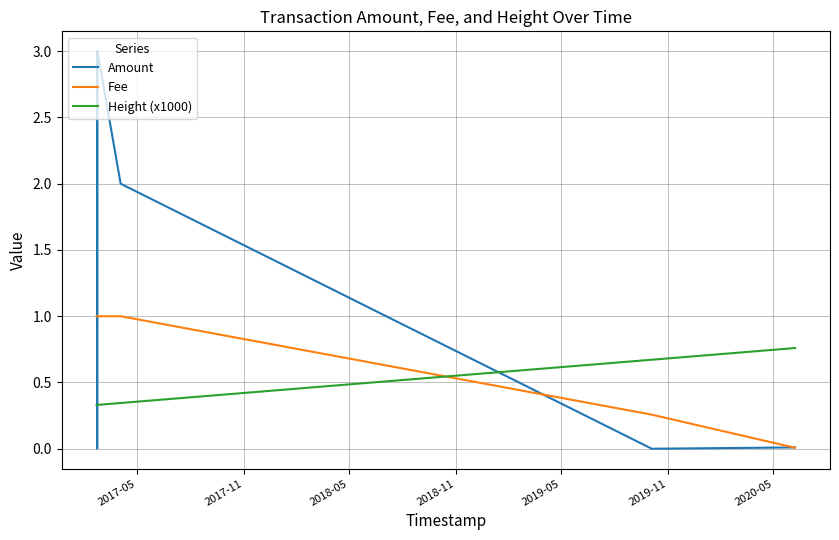

What is the average value of the Height (x1000) series?

0.4